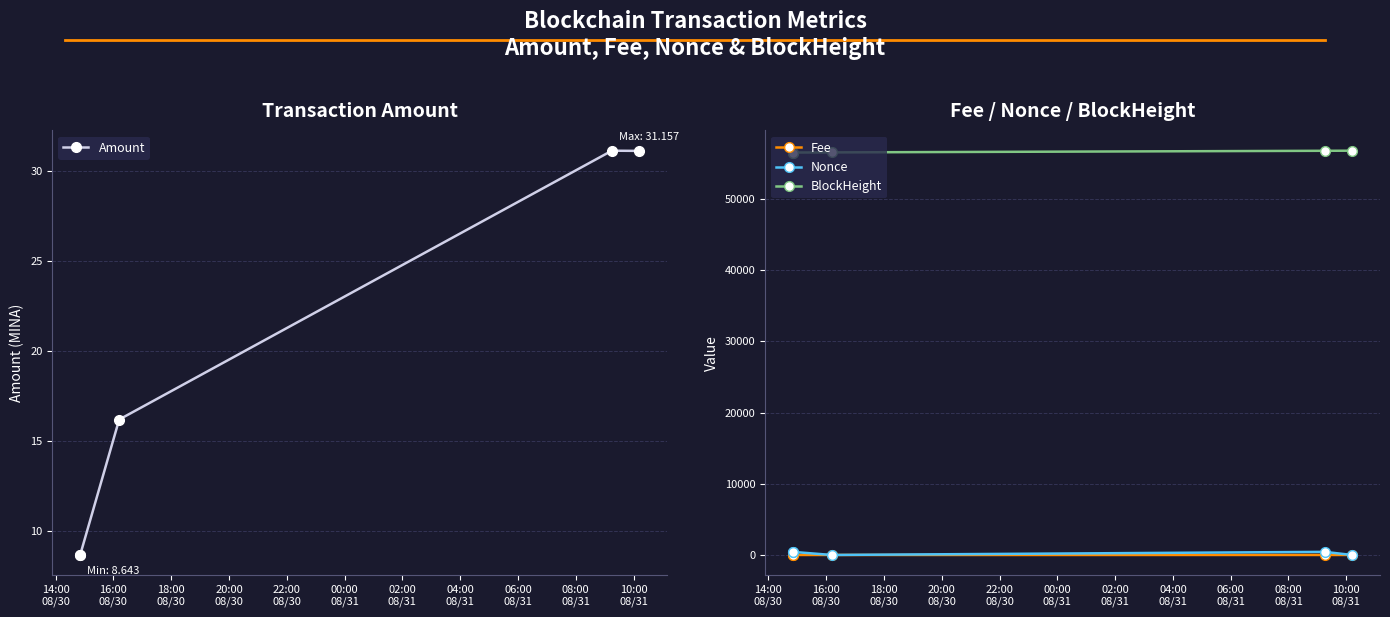

After their last crossing, which series has the higher values: Amount or Nonce?

Amount